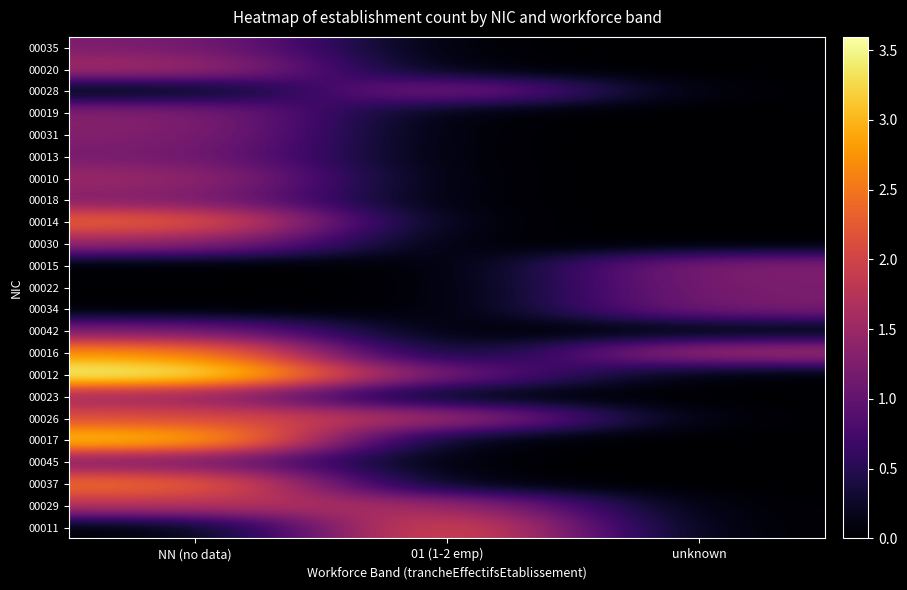

What is the total value across all series at 01 (1-2 emp)?

8.2